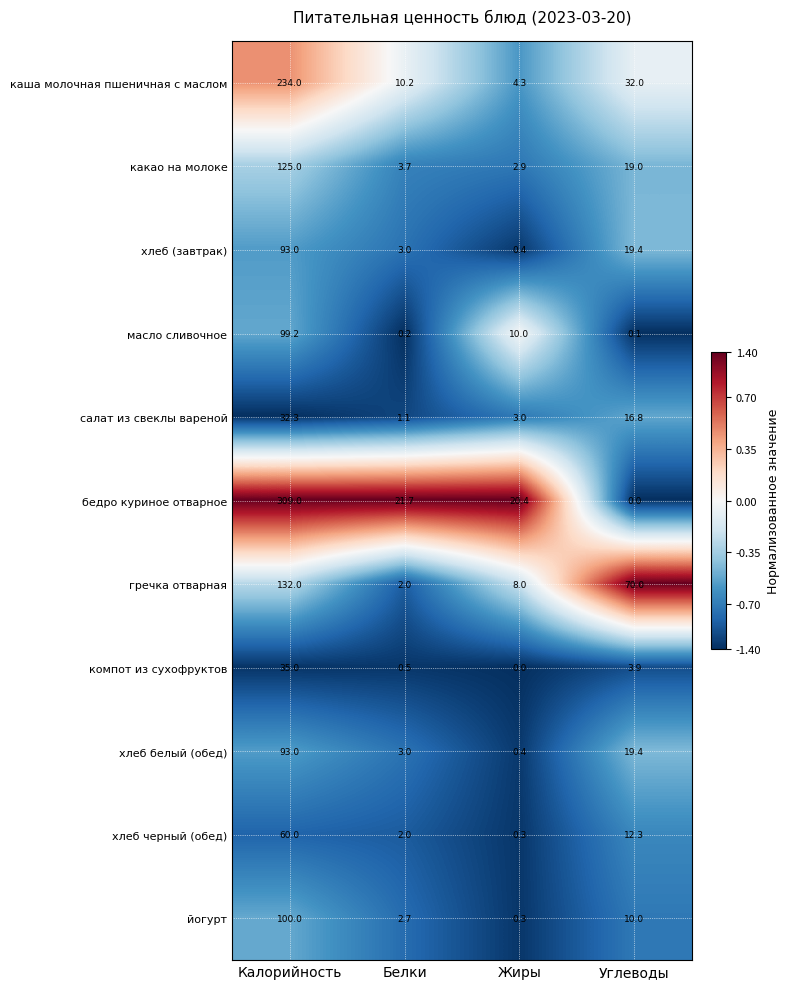

What is the difference between the highest and lowest values at Белки?

21.5